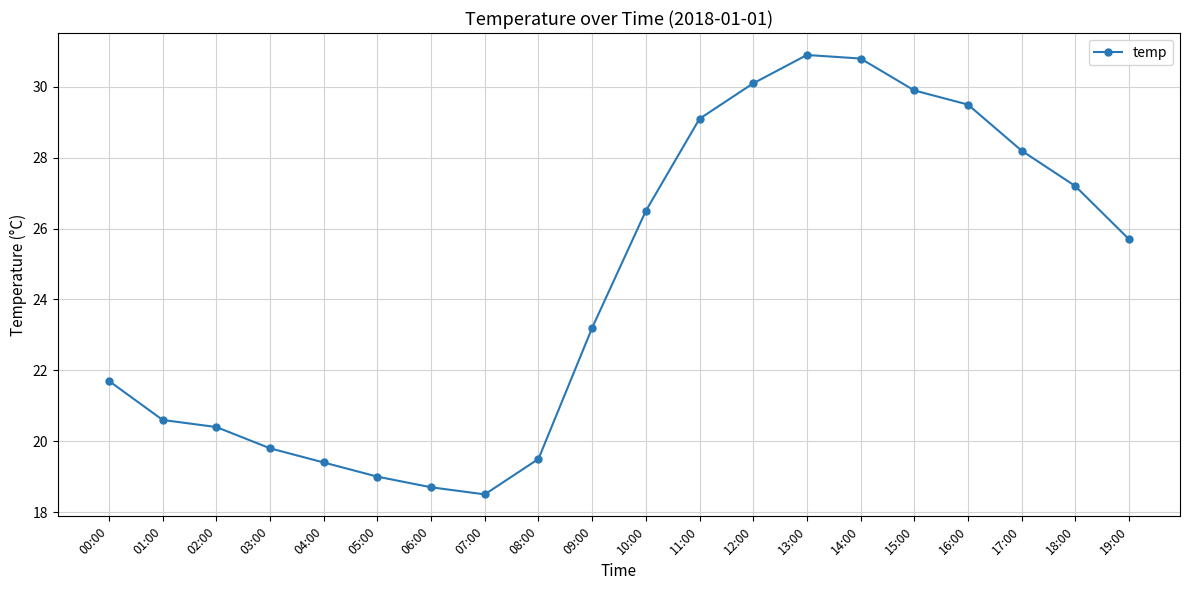

Reading left to right, extract all data points from this chart.

00:00=21.7	01:00=20.6	02:00=20.4	03:00=19.8	04:00=19.4	05:00=19.0	06:00=18.7	07:00=18.5	08:00=19.5	09:00=23.2	10:00=26.5	11:00=29.1	12:00=30.1	13:00=30.9	14:00=30.8	15:00=29.9	16:00=29.5	17:00=28.2	18:00=27.2	19:00=25.7